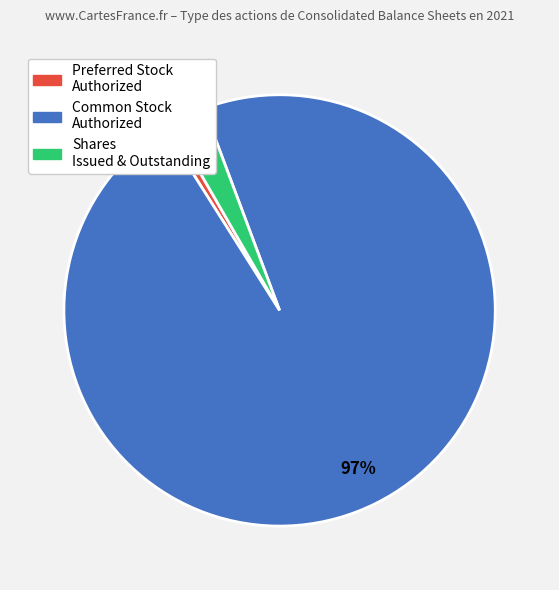

Count the number of slices in the pie.

3